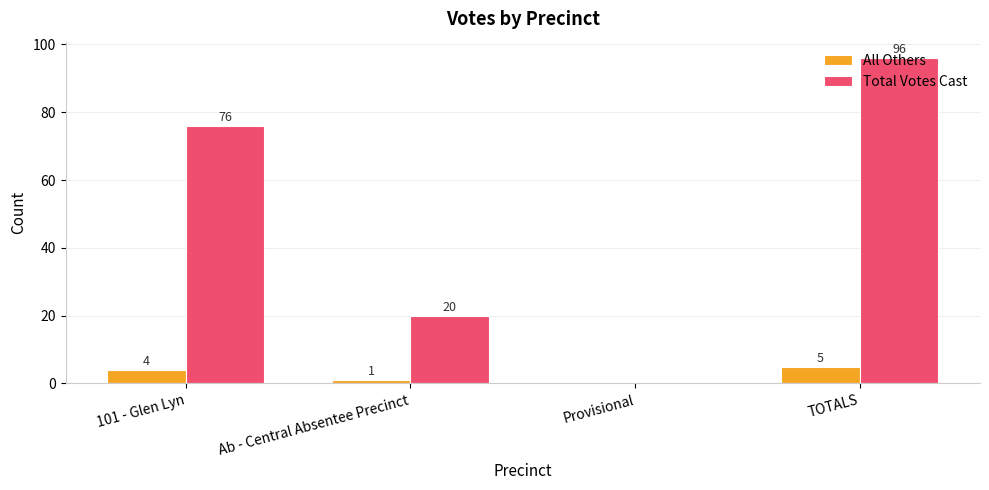

How many positive values does the Total Votes Cast series have?

3